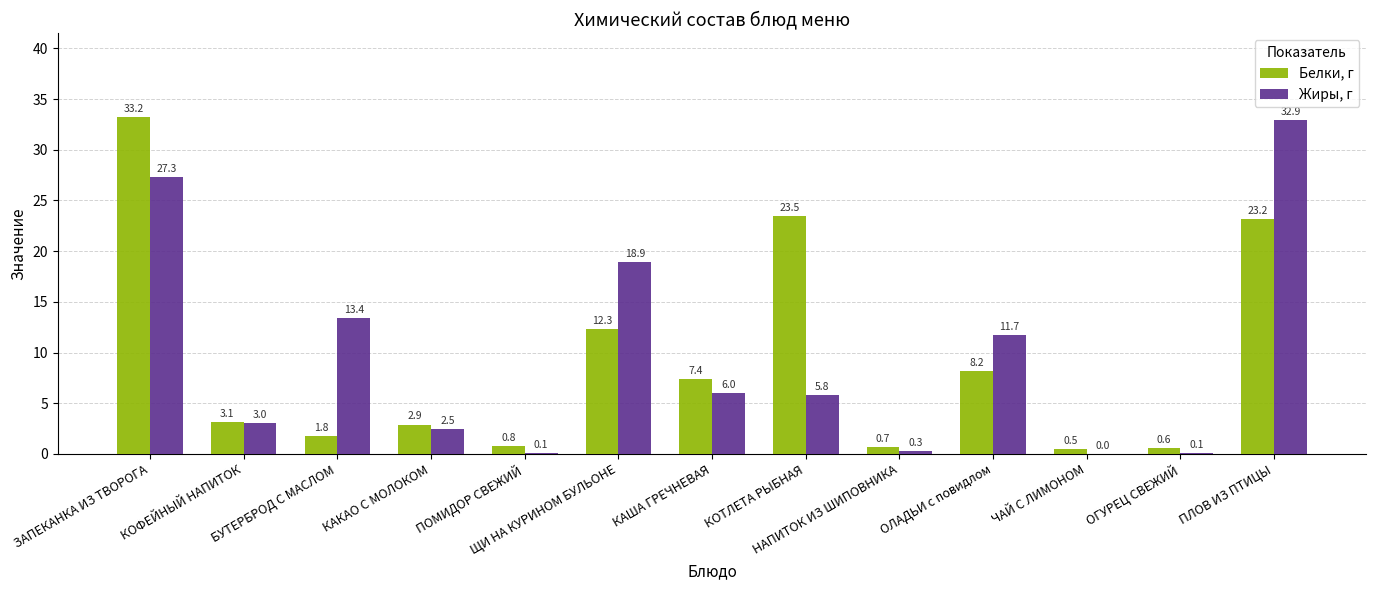

At which label does Жиры, г first exceed 5?

ЗАПЕКАНКА ИЗ ТВОРОГА